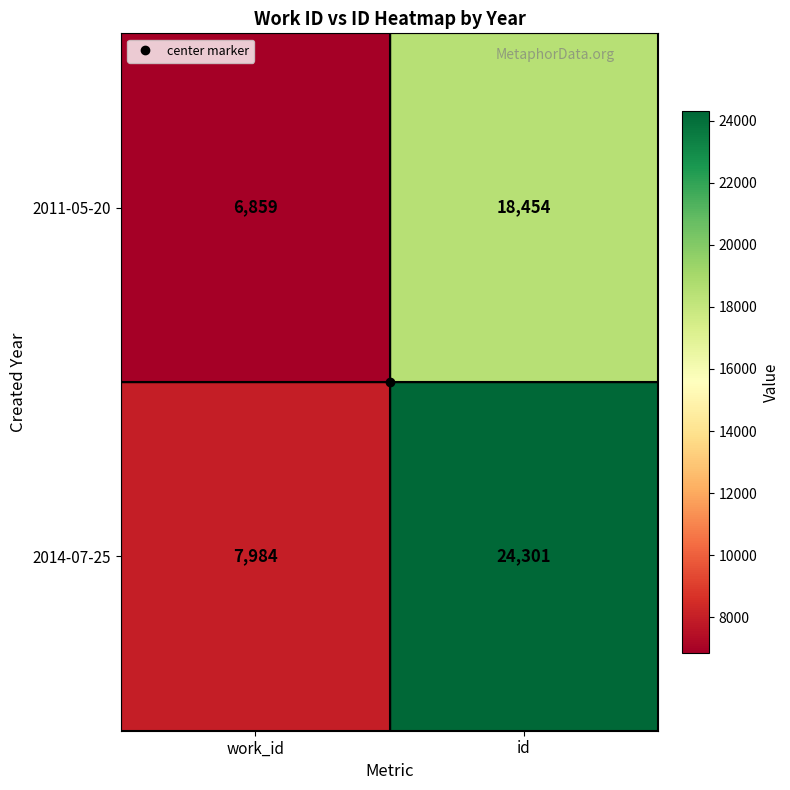

Where is 2014-07-25 nearest to the value 16142?

work_id